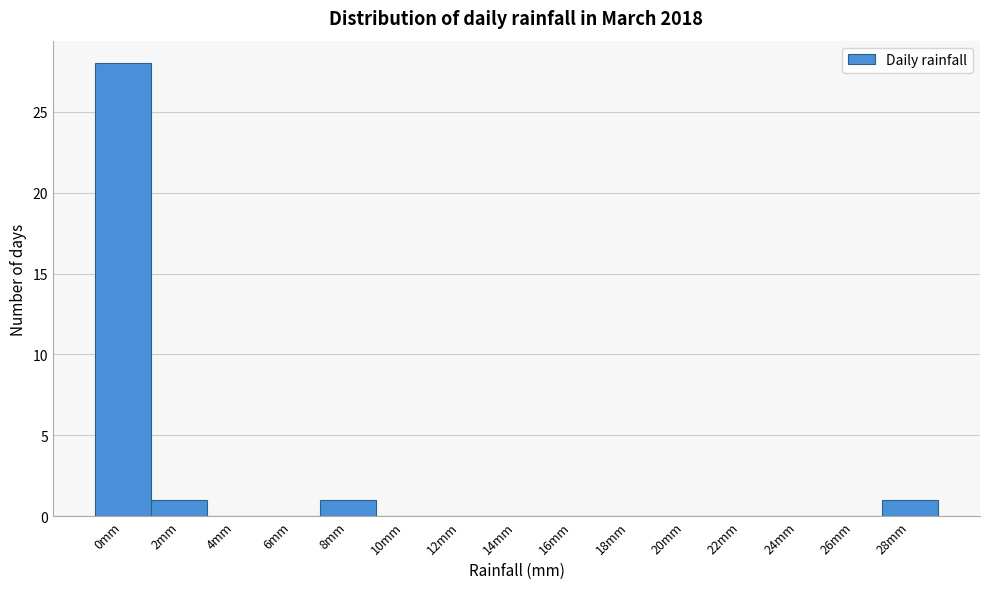

Reading left to right, list all the values displayed in this chart.

0mm=28	2mm=1	4mm=0	6mm=0	8mm=1	10mm=0	12mm=0	14mm=0	16mm=0	18mm=0	20mm=0	22mm=0	24mm=0	26mm=0	28mm=1